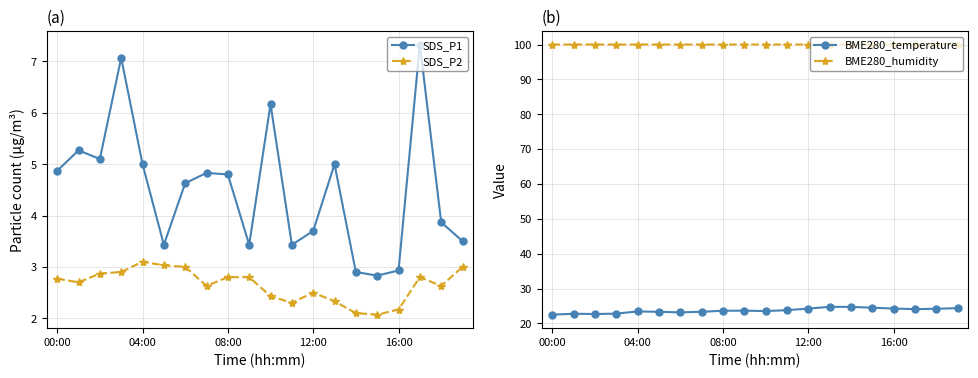

How many interior local valleys does the BME280_humidity series have?

1